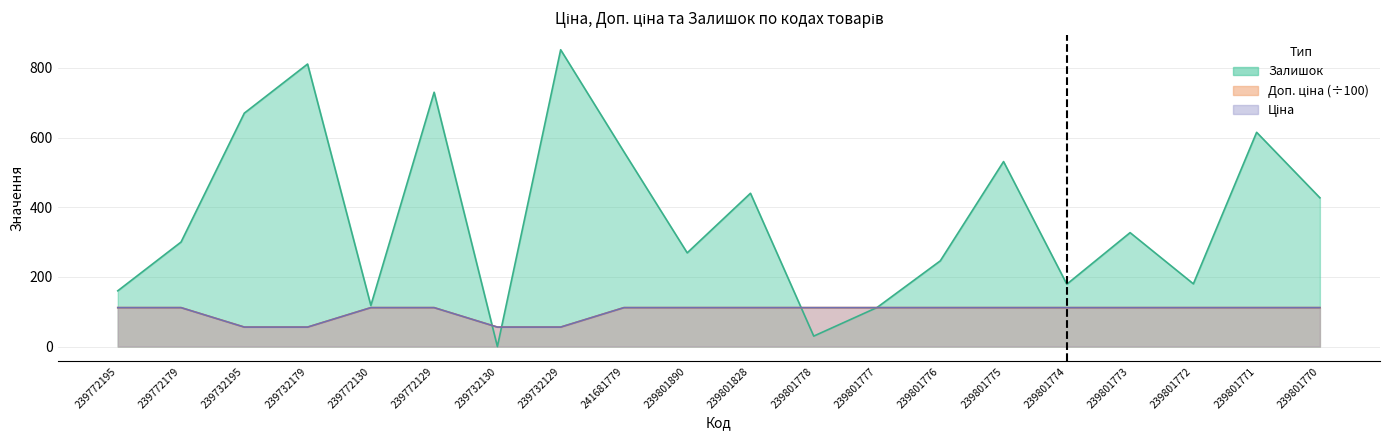

What are all the series names shown in the legend?

Ціна, Доп. ціна, Залишок